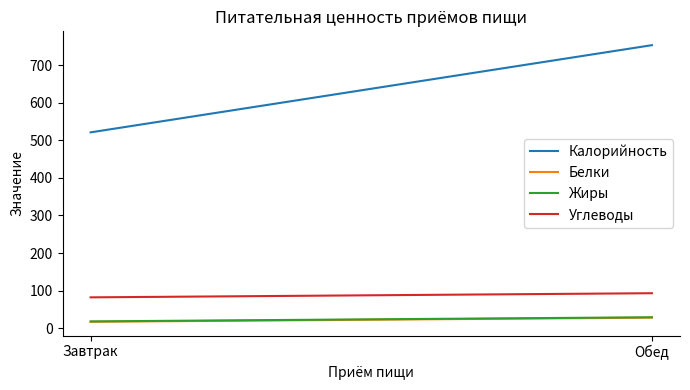

What is the value of the Углеводы point at the 2nd from the left?

93